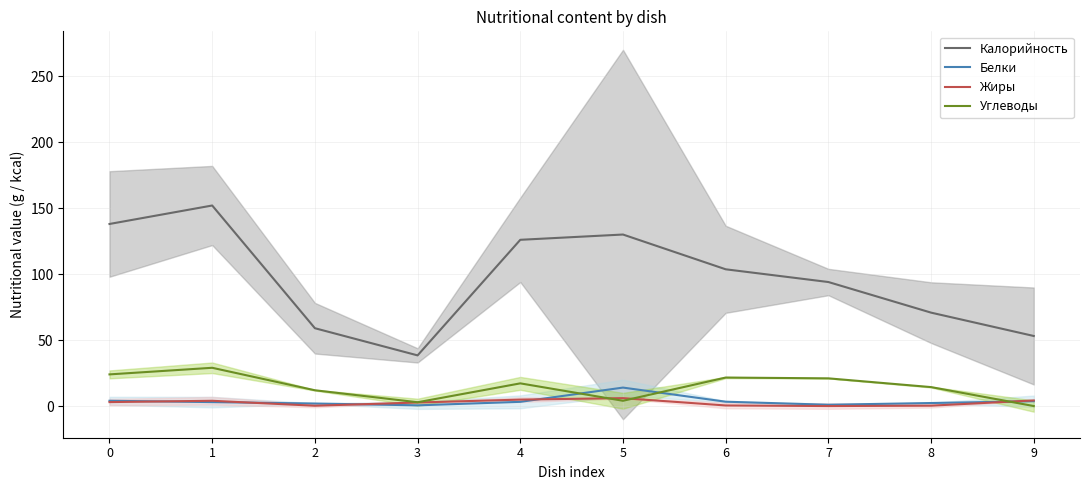

Which series has the widest spread of values?

Калорийность